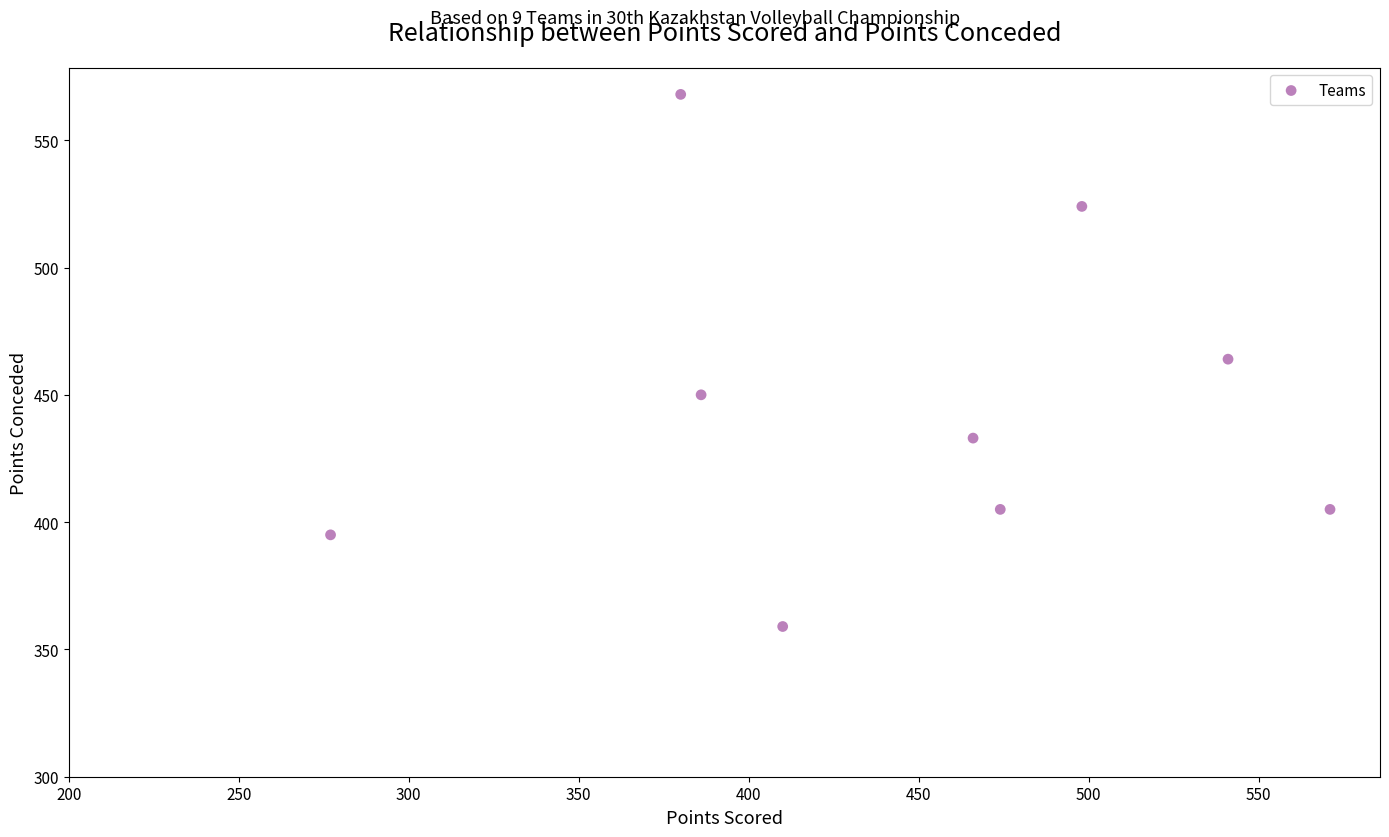

What is the average Y value?

445